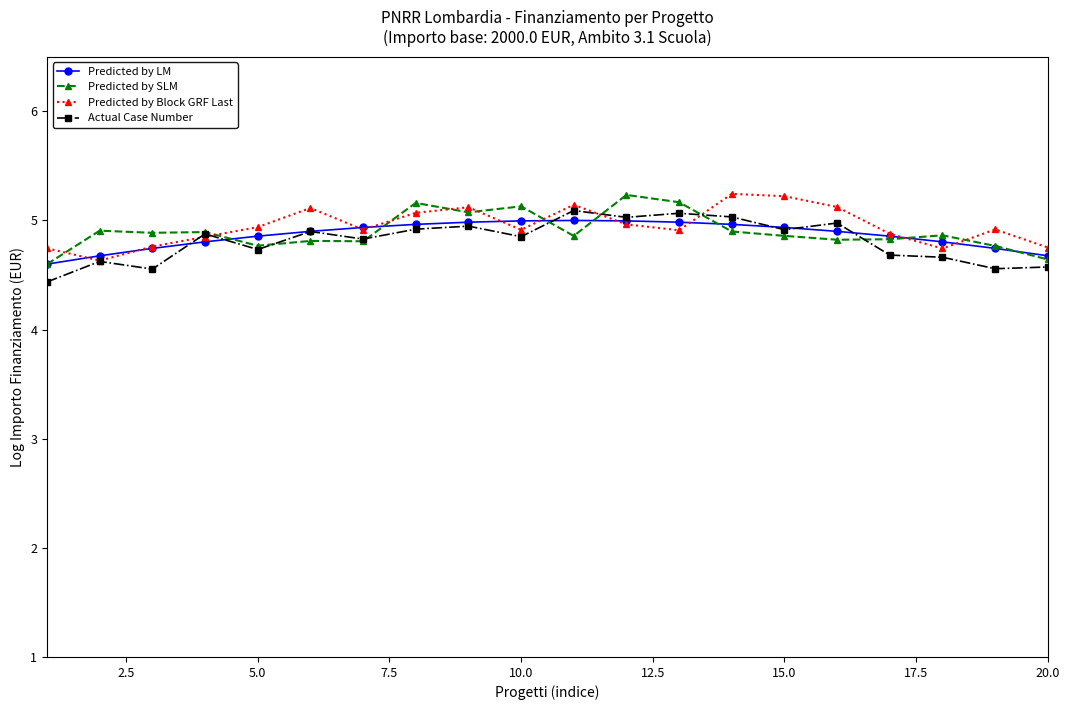

What is the maximum value for Predicted by SLM?

5.2